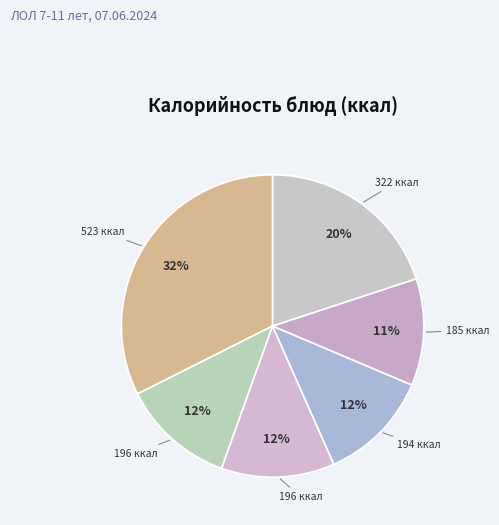

Which category has the biggest portion of the pie?

Плов из птицы